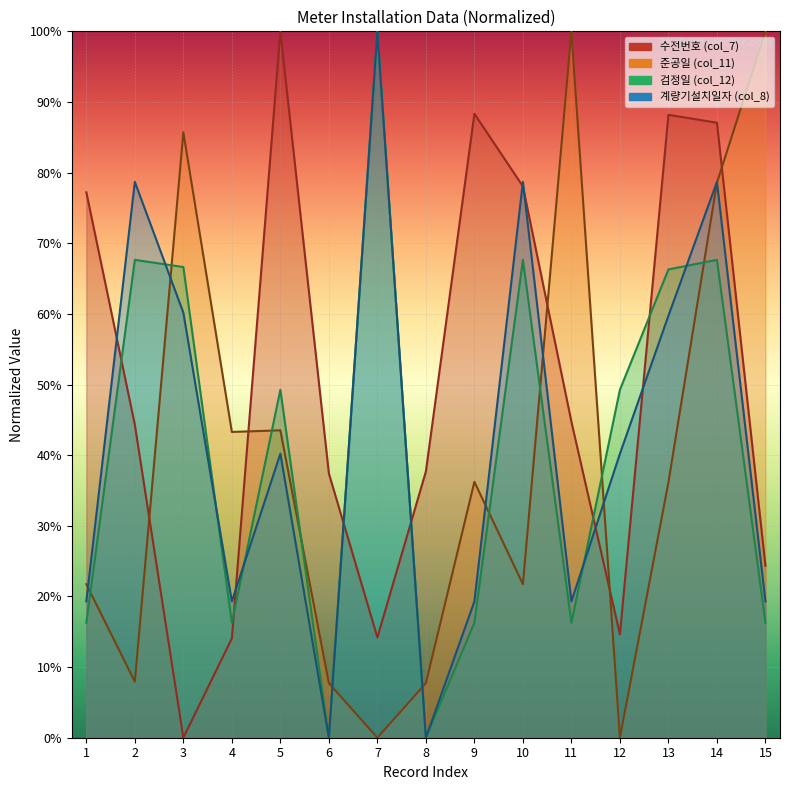

What are all the series names shown in the legend?

col_7, col_8, col_11, col_12